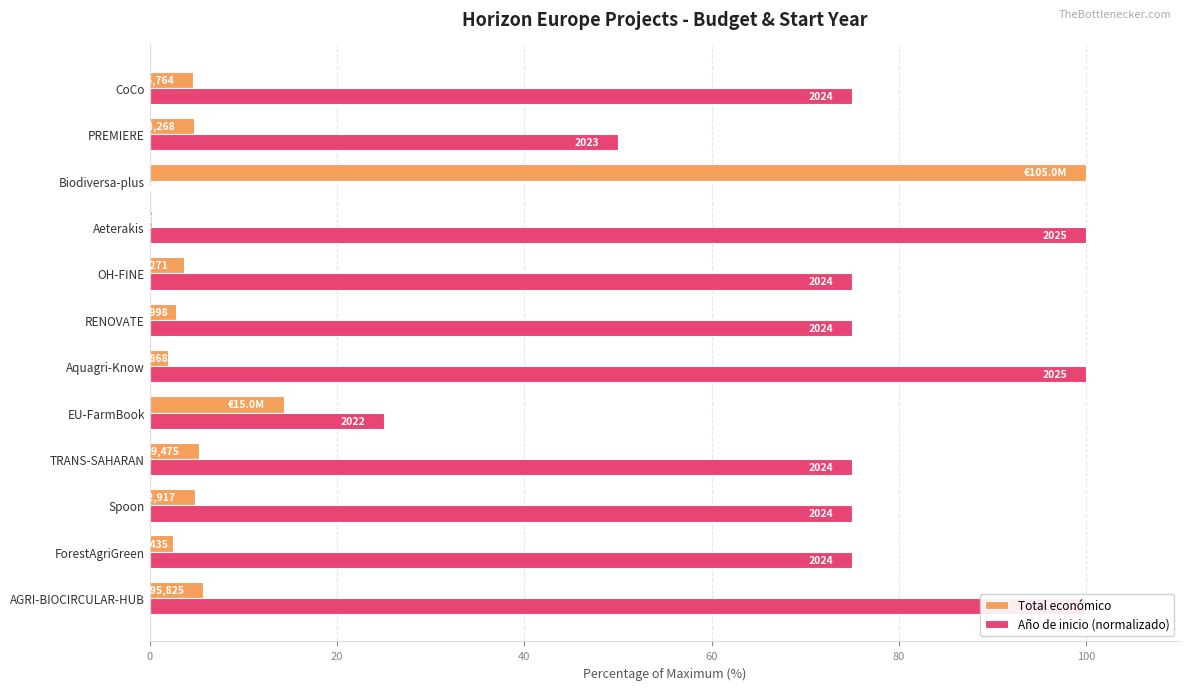

What position from the left is Aquagri-Know?

6